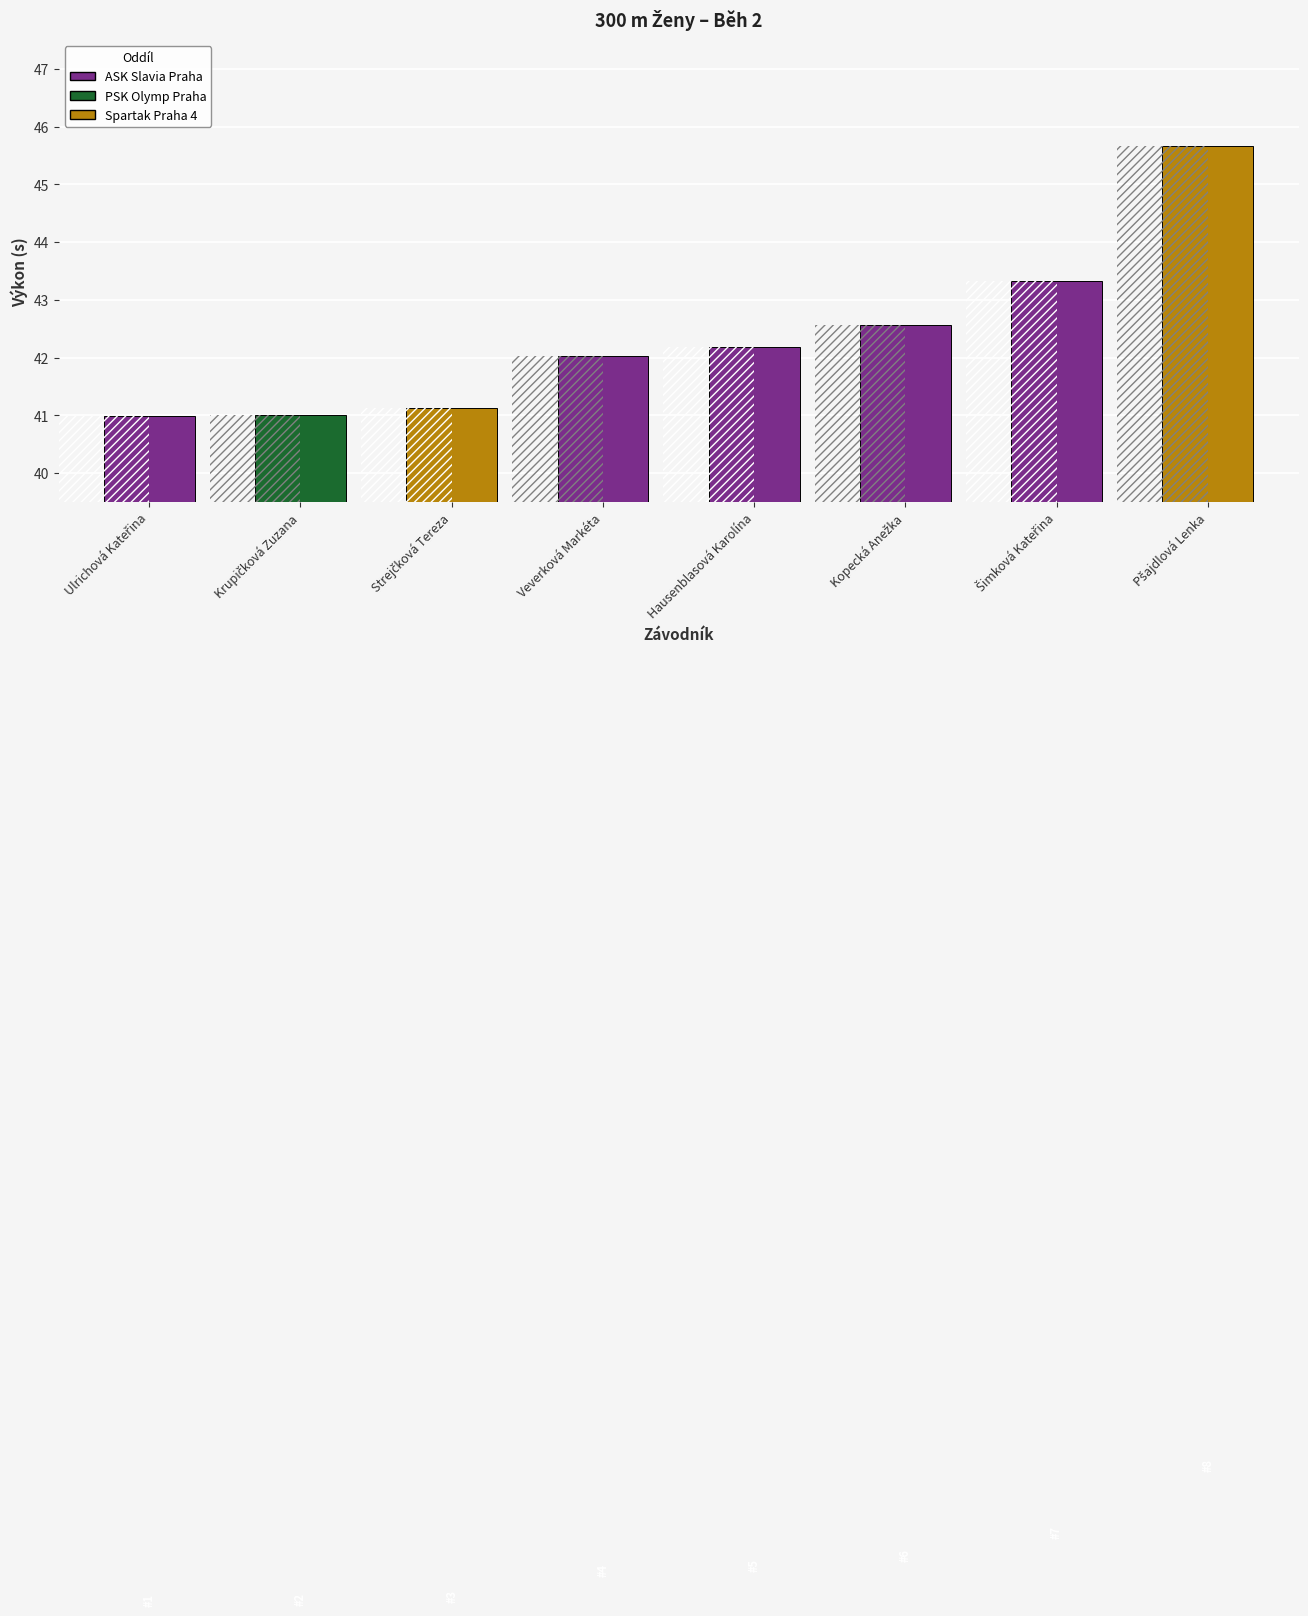

List the labels in order of value, smallest first.

Ulrichová Kateřina, Krupičková Zuzana, Strejčková Tereza, Veverková Markéta, Hausenblasová Karolína, Kopecká Anežka, Šimková Kateřina, Pšajdlová Lenka